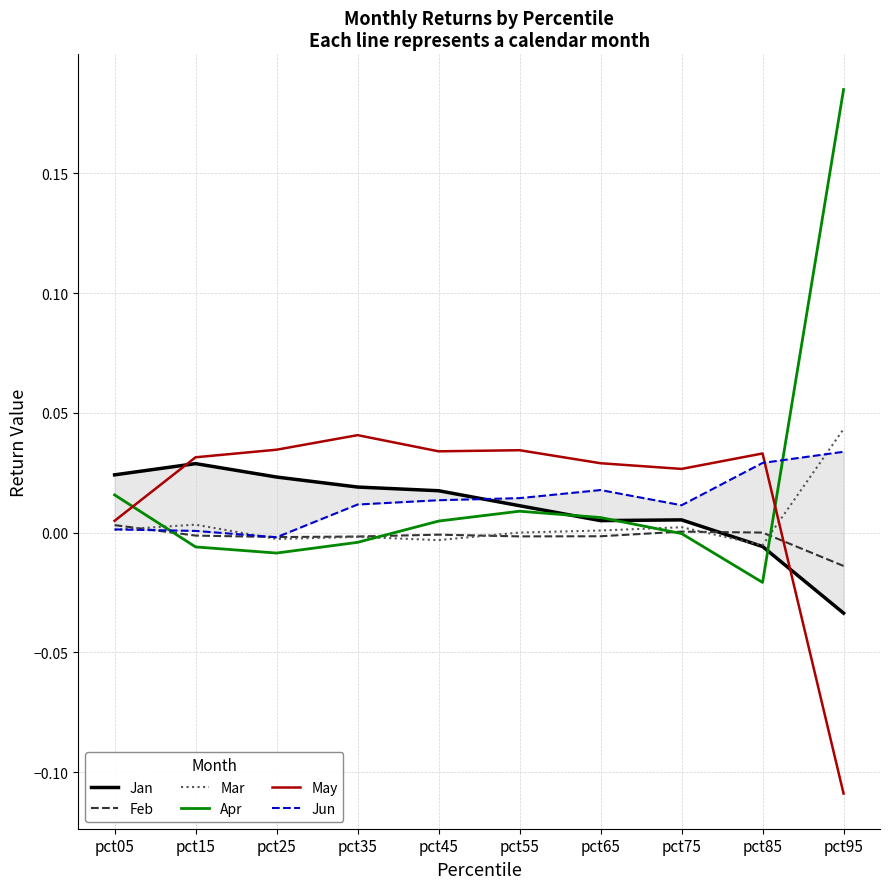

Which series changed the most between pct75 and pct95?

Apr